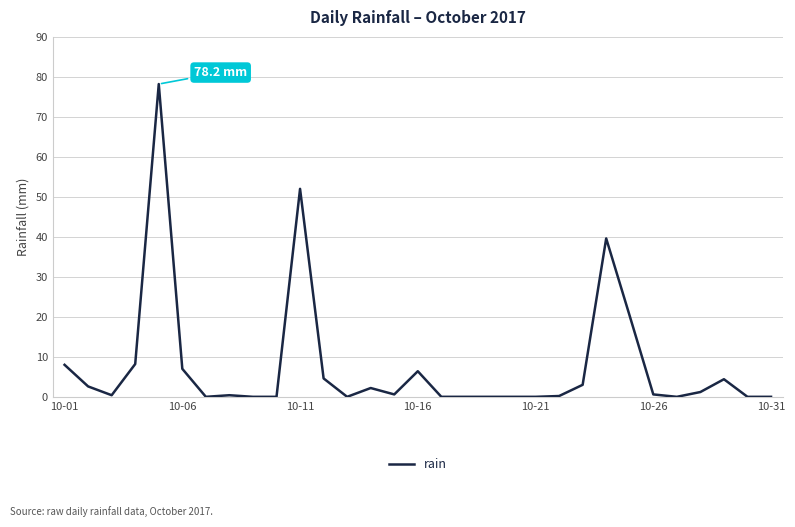

What is the maximum value shown in the chart?

78.2